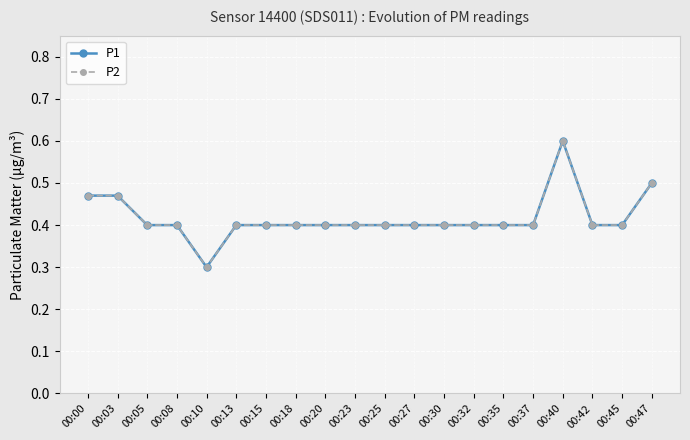

Is this an area chart (filled region under the line)?

No